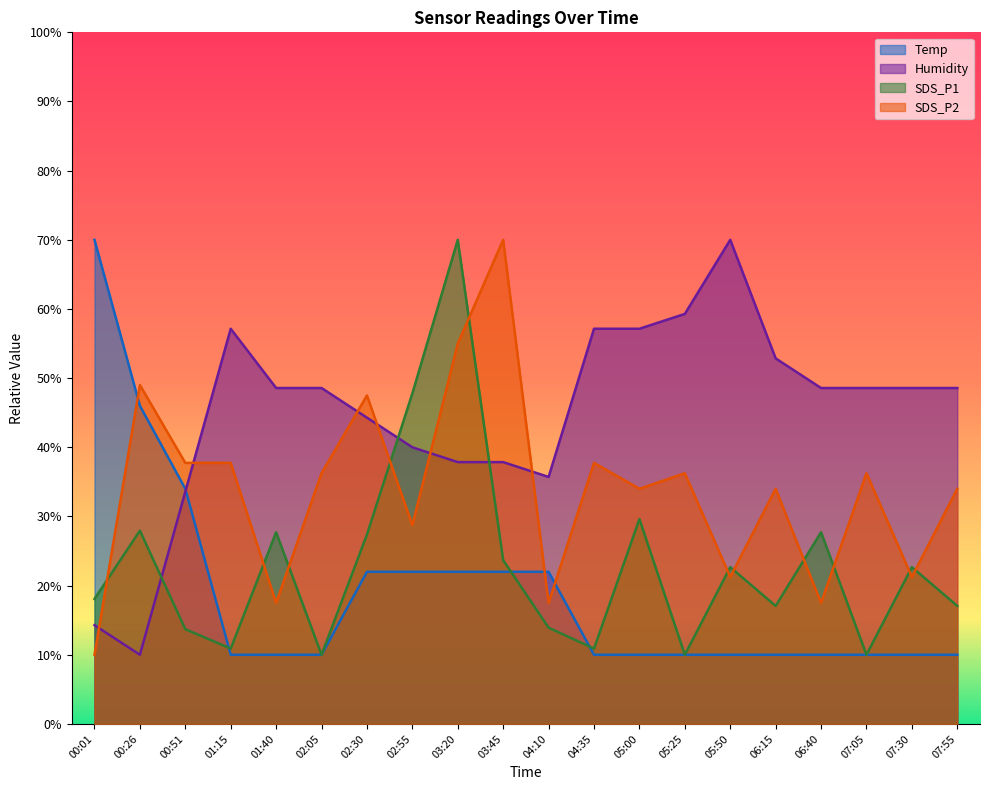

At how many categories does at least one series exceed 43?

18